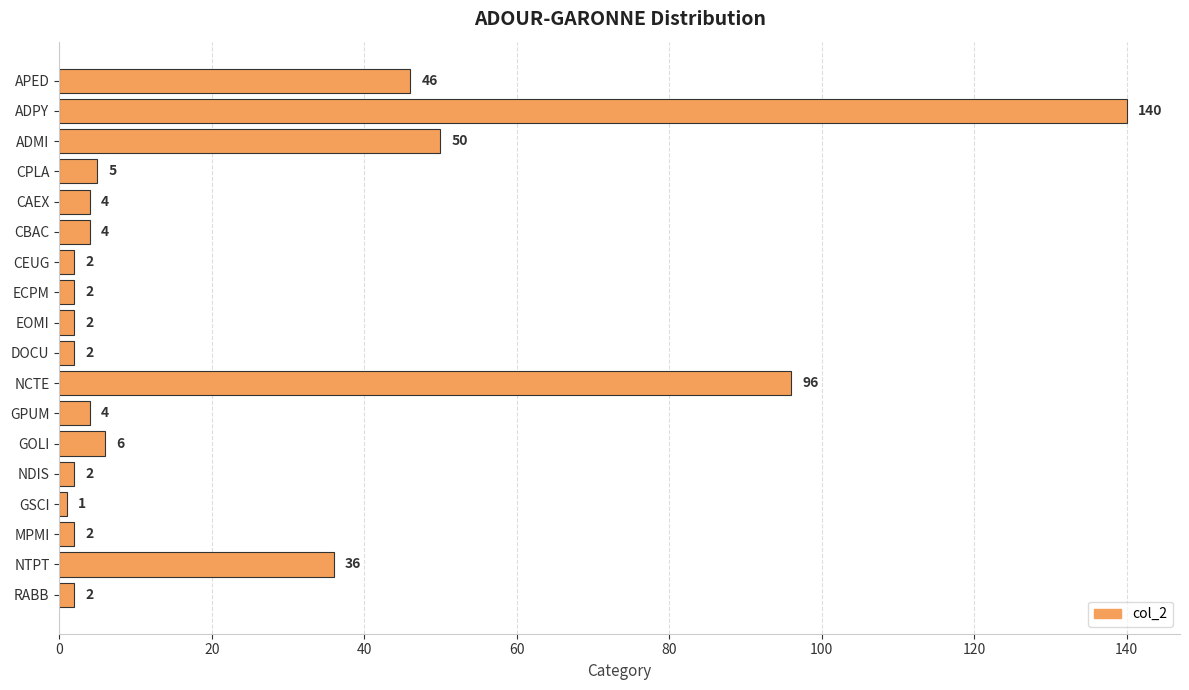

Which label corresponds to the largest value in the chart?

ADPY